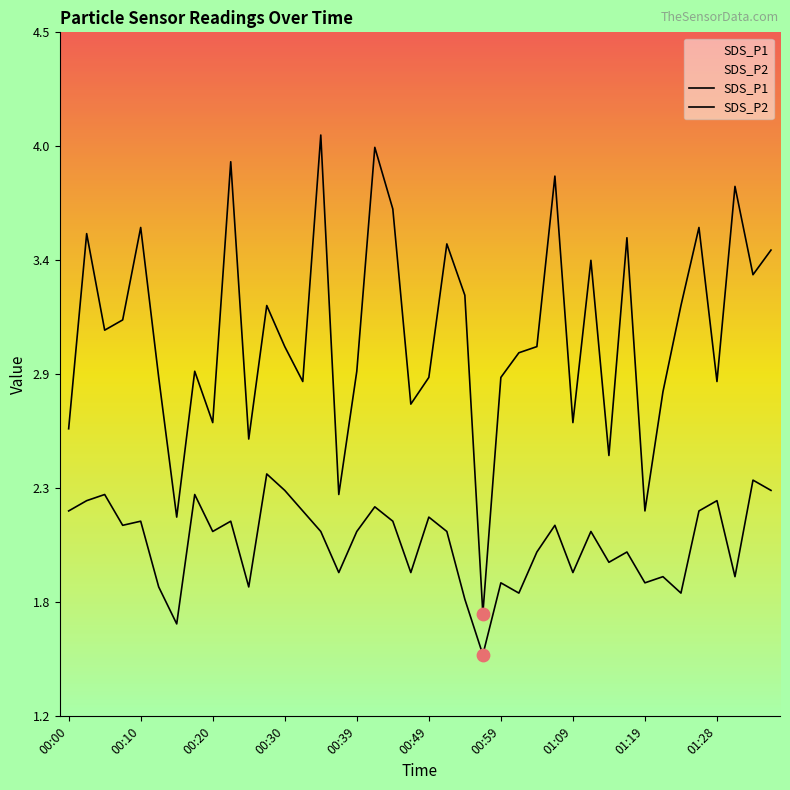

At how many categories does at least one series exceed 3?

19